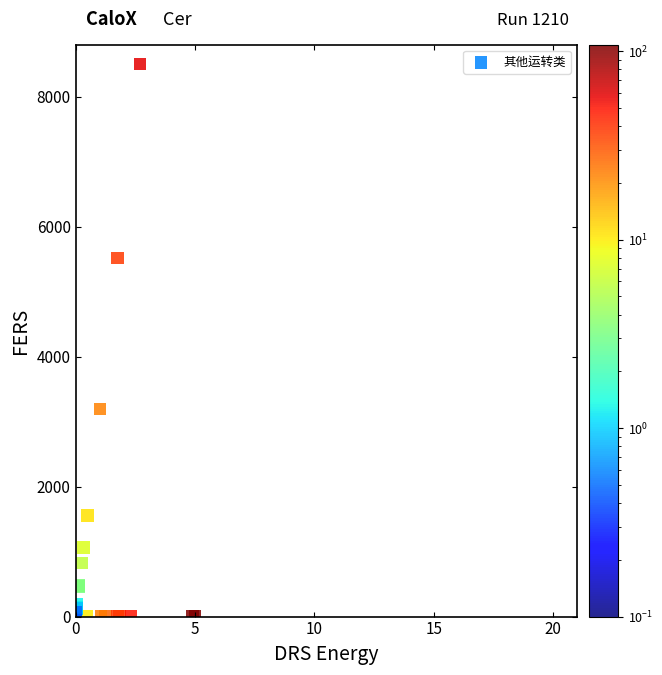

What Y value in the scatter plot is closest to 4250?

3196.6